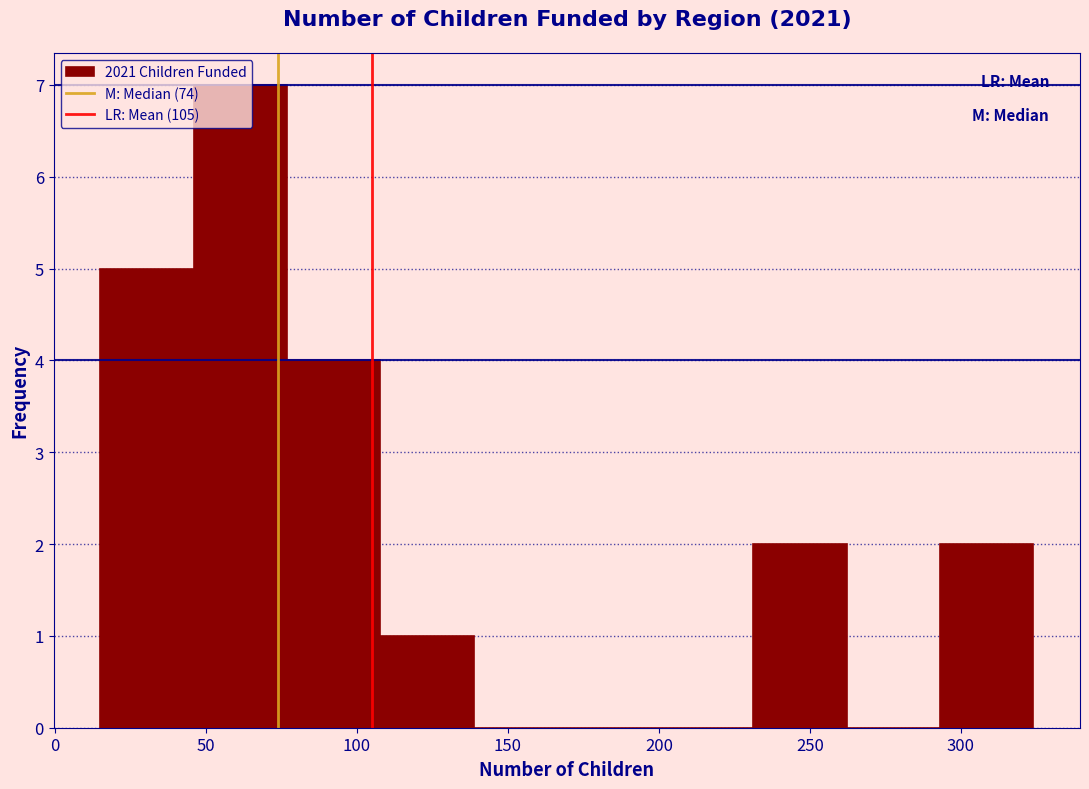

What is the height of the bar covering 15 to 45 on the x-axis? Neither the bar edges nor the heights are printed on the chart, so give them approximately, as read against the axes.

5